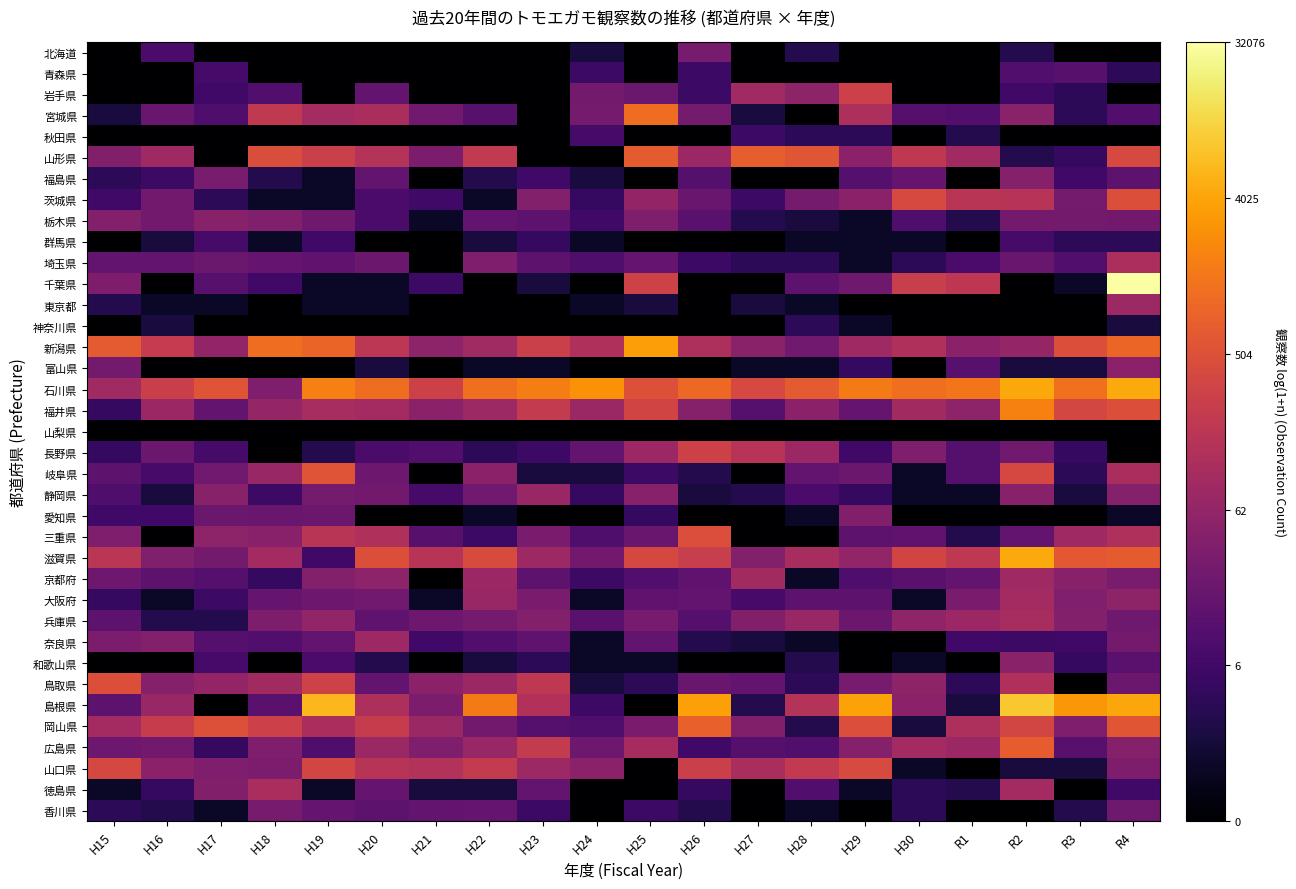

Reading right to left, extract all data points from this chart.

北海道: R4=0.0	R3=0.0	R2=1.4	R1=0.0	H30=0.0	H29=0.0	H28=1.4	H27=0.0	H26=3.4	H25=0.0	H24=1.1	H23=0.0	H22=0.0	H21=0.0	H20=0.0	H19=0.0	H18=0.0	H17=0.0	H16=2.3	H15=0.0
青森県: R4=1.6	R3=2.6	R2=2.5	R1=0.0	H30=0.0	H29=0.0	H28=0.0	H27=0.0	H26=1.9	H25=0.0	H24=1.9	H23=0.0	H22=0.0	H21=0.0	H20=0.0	H19=0.0	H18=0.0	H17=2.2	H16=0.0	H15=0.0
岩手県: R4=0.0	R3=1.6	R2=2.1	R1=0.0	H30=0.0	H29=5.6	H28=4.0	H27=4.5	H26=1.9	H25=3.1	H24=3.3	H23=0.0	H22=0.0	H21=0.0	H20=2.9	H19=0.0	H18=2.5	H17=2.1	H16=0.0	H15=0.0
宮城県: R4=2.5	R3=1.6	R2=3.9	R1=2.5	H30=2.6	H29=4.8	H28=0.0	H27=1.1	H26=3.4	H25=7.0	H24=3.4	H23=0.0	H22=2.6	H21=3.3	H20=4.7	H19=4.6	H18=5.3	H17=2.4	H16=3.0	H15=1.1
秋田県: R4=0.0	R3=0.0	R2=0.0	R1=1.4	H30=0.0	H29=1.6	H28=1.6	H27=1.9	H26=0.0	H25=0.0	H24=2.2	H23=0.0	H22=0.0	H21=0.0	H20=0.0	H19=0.0	H18=0.0	H17=0.0	H16=0.0	H15=0.0
山形県: R4=6.0	R3=1.8	R2=1.4	R1=4.5	H30=5.3	H29=4.0	H28=6.4	H27=6.6	H26=4.4	H25=6.5	H24=0.0	H23=0.0	H22=5.4	H21=3.6	H20=5.0	H19=5.6	H18=6.1	H17=0.0	H16=4.4	H15=3.7
福島県: R4=2.8	R3=2.1	R2=3.8	R1=0.0	H30=3.0	H29=2.6	H28=0.0	H27=0.0	H26=2.6	H25=0.0	H24=1.1	H23=2.1	H22=1.4	H21=0.0	H20=2.9	H19=0.7	H18=1.4	H17=3.5	H16=1.9	H15=1.6
茨城県: R4=6.2	R3=3.4	R2=5.1	R1=5.1	H30=6.0	H29=4.0	H28=3.4	H27=1.9	H26=3.0	H25=4.2	H24=1.8	H23=3.7	H22=0.7	H21=2.1	H20=2.3	H19=0.7	H18=0.7	H17=1.6	H16=3.3	H15=2.1
栃木県: R4=3.3	R3=3.3	R2=3.3	R1=1.4	H30=2.4	H29=0.7	H28=1.1	H27=1.4	H26=2.7	H25=3.6	H24=2.1	H23=2.8	H22=2.9	H21=0.7	H20=2.3	H19=3.2	H18=3.7	H17=3.8	H16=3.3	H15=3.7
群馬県: R4=1.6	R3=1.6	R2=2.2	R1=0.0	H30=0.7	H29=0.7	H28=0.7	H27=0.0	H26=0.0	H25=0.0	H24=0.7	H23=1.8	H22=1.1	H21=0.0	H20=0.0	H19=2.1	H18=0.7	H17=2.2	H16=1.1	H15=0.0
埼玉県: R4=4.7	R3=2.5	R2=3.0	R1=2.3	H30=1.6	H29=0.7	H28=1.6	H27=1.6	H26=1.9	H25=3.0	H24=2.4	H23=2.8	H22=3.6	H21=0.0	H20=3.1	H19=2.8	H18=3.0	H17=3.1	H16=2.9	H15=2.9
千葉県: R4=10.4	R3=0.7	R2=0.0	R1=5.3	H30=5.5	H29=3.2	H28=2.8	H27=0.0	H26=0.0	H25=5.7	H24=0.0	H23=1.1	H22=0.0	H21=1.9	H20=0.7	H19=0.7	H18=2.1	H17=2.6	H16=0.0	H15=3.6
東京都: R4=4.4	R3=0.0	R2=0.0	R1=0.0	H30=0.0	H29=0.0	H28=0.7	H27=1.1	H26=0.0	H25=1.1	H24=0.7	H23=0.0	H22=0.0	H21=0.0	H20=0.7	H19=0.7	H18=0.0	H17=0.7	H16=0.7	H15=1.4
神奈川県: R4=1.1	R3=0.0	R2=0.0	R1=0.0	H30=0.0	H29=0.7	H28=1.6	H27=0.0	H26=0.0	H25=0.0	H24=0.0	H23=0.0	H22=0.0	H21=0.0	H20=0.0	H19=0.0	H18=0.0	H17=0.0	H16=1.1	H15=0.0
新潟県: R4=6.8	R3=6.2	R2=4.2	R1=4.0	H30=4.9	H29=4.4	H28=3.3	H27=3.9	H26=4.8	H25=8.2	H24=4.8	H23=5.6	H22=4.5	H21=4.0	H20=5.2	H19=6.8	H18=7.0	H17=4.1	H16=5.4	H15=6.5
富山県: R4=3.9	R3=1.1	R2=1.1	R1=2.6	H30=0.0	H29=1.8	H28=0.7	H27=0.7	H26=0.0	H25=0.0	H24=0.0	H23=0.7	H22=0.7	H21=0.0	H20=1.1	H19=0.0	H18=0.0	H17=0.0	H16=0.0	H15=3.3
石川県: R4=8.4	R3=7.1	R2=8.4	R1=7.2	H30=7.1	H29=7.4	H28=6.5	H27=6.0	H26=6.9	H25=6.2	H24=7.9	H23=7.5	H22=7.1	H21=5.7	H20=7.0	H19=7.5	H18=3.6	H17=6.4	H16=5.6	H15=4.5
福井県: R4=6.2	R3=5.9	R2=7.5	R1=4.0	H30=4.5	H29=3.0	H28=3.9	H27=2.6	H26=3.8	H25=5.8	H24=4.3	H23=5.4	H22=4.4	H21=4.0	H20=4.6	H19=4.7	H18=4.2	H17=2.9	H16=4.3	H15=1.8
山梨県: R4=0.0	R3=0.0	R2=0.0	R1=0.0	H30=0.0	H29=0.0	H28=0.0	H27=0.0	H26=0.0	H25=0.0	H24=0.0	H23=0.0	H22=0.0	H21=0.0	H20=0.0	H19=0.0	H18=0.0	H17=0.0	H16=0.0	H15=0.0
長野県: R4=0.0	R3=1.8	R2=3.3	R1=2.6	H30=3.6	H29=2.1	H28=4.4	H27=5.1	H26=5.7	H25=4.4	H24=2.9	H23=1.9	H22=1.6	H21=2.5	H20=2.3	H19=1.4	H18=0.0	H17=2.2	H16=3.1	H15=1.8
岐阜県: R4=4.7	R3=1.6	R2=5.9	R1=2.6	H30=0.7	H29=3.1	H28=2.9	H27=0.0	H26=1.4	H25=1.9	H24=1.1	H23=1.1	H22=4.0	H21=0.0	H20=3.2	H19=6.4	H18=4.3	H17=3.3	H16=2.2	H15=2.8
静岡県: R4=3.8	R3=1.1	R2=3.8	R1=0.7	H30=0.7	H29=1.8	H28=2.3	H27=1.4	H26=1.1	H25=3.8	H24=1.8	H23=4.3	H22=3.3	H21=2.2	H20=3.3	H19=3.4	H18=1.9	H17=3.8	H16=1.1	H15=2.4
愛知県: R4=0.7	R3=0.0	R2=0.0	R1=0.0	H30=0.0	H29=3.7	H28=0.7	H27=0.0	H26=0.0	H25=1.8	H24=0.0	H23=0.0	H22=0.7	H21=0.0	H20=0.0	H19=3.1	H18=3.0	H17=3.1	H16=2.1	H15=2.1
三重県: R4=4.8	R3=4.4	R2=2.9	R1=1.4	H30=2.8	H29=2.8	H28=0.0	H27=0.0	H26=6.1	H25=3.0	H24=2.4	H23=3.5	H22=1.9	H21=2.6	H20=4.9	H19=5.1	H18=3.9	H17=4.0	H16=0.0	H15=3.6
滋賀県: R4=6.6	R3=6.5	R2=8.4	R1=5.3	H30=5.8	H29=4.1	H28=4.7	H27=3.8	H26=5.5	H25=6.0	H24=3.3	H23=4.4	H22=6.1	H21=5.1	H20=6.2	H19=2.1	H18=4.5	H17=3.3	H16=3.7	H15=5.2
京都府: R4=3.5	R3=3.8	R2=4.4	R1=2.9	H30=2.7	H29=2.4	H28=0.7	H27=4.5	H26=2.8	H25=2.5	H24=1.9	H23=2.8	H22=4.3	H21=0.0	H20=4.0	H19=3.8	H18=1.8	H17=2.6	H16=2.8	H15=3.2
大阪府: R4=4.0	R3=3.7	R2=4.6	R1=3.5	H30=0.7	H29=2.8	H28=2.8	H27=2.2	H26=2.9	H25=2.8	H24=0.7	H23=3.5	H22=4.3	H21=0.7	H20=3.3	H19=3.2	H18=3.0	H17=1.9	H16=0.7	H15=1.8
兵庫県: R4=3.2	R3=3.8	R2=4.7	R1=4.4	H30=4.1	H29=3.1	H28=4.3	H27=3.7	H26=2.6	H25=3.4	H24=2.7	H23=3.7	H22=3.4	H21=3.2	H20=2.8	H19=4.1	H18=3.6	H17=1.4	H16=1.4	H15=2.8
奈良県: R4=3.3	R3=2.1	R2=1.9	R1=2.1	H30=0.0	H29=0.0	H28=0.7	H27=1.1	H26=1.4	H25=2.9	H24=0.7	H23=2.8	H22=2.5	H21=2.1	H20=4.4	H19=2.9	H18=2.5	H17=2.6	H16=3.7	H15=3.5
和歌山県: R4=2.7	R3=1.8	R2=3.9	R1=0.0	H30=0.7	H29=0.0	H28=1.4	H27=0.0	H26=0.0	H25=0.7	H24=0.7	H23=1.6	H22=1.1	H21=0.0	H20=1.4	H19=2.3	H18=0.0	H17=2.2	H16=0.0	H15=0.0
鳥取県: R4=3.1	R3=0.0	R2=4.9	R1=1.6	H30=4.0	H29=3.4	H28=1.6	H27=2.9	H26=3.0	H25=1.6	H24=1.1	H23=5.3	H22=4.3	H21=4.0	H20=2.9	H19=5.7	H18=4.5	H17=4.1	H16=3.8	H15=6.2
島根県: R4=8.3	R3=8.0	R2=9.0	R1=1.1	H30=4.0	H29=8.2	H28=5.0	H27=1.4	H26=8.2	H25=0.0	H24=1.9	H23=4.9	H22=7.3	H21=3.5	H20=4.8	H19=8.7	H18=2.7	H17=0.0	H16=4.3	H15=2.8
岡山県: R4=6.4	R3=3.6	R2=5.9	R1=4.8	H30=1.1	H29=6.1	H28=1.4	H27=3.7	H26=6.7	H25=3.5	H24=2.4	H23=2.6	H22=3.3	H21=4.3	H20=5.5	H19=4.7	H18=5.7	H17=6.2	H16=5.5	H15=4.6
広島県: R4=3.8	R3=2.6	R2=6.6	R1=4.3	H30=4.6	H29=3.8	H28=2.5	H27=2.6	H26=2.1	H25=4.6	H24=3.2	H23=5.4	H22=4.3	H21=3.6	H20=4.3	H19=2.4	H18=3.6	H17=1.8	H16=3.3	H15=3.2
山口県: R4=3.6	R3=1.1	R2=1.1	R1=0.0	H30=0.7	H29=6.0	H28=5.4	H27=4.7	H26=5.6	H25=0.0	H24=4.0	H23=4.4	H22=5.4	H21=5.0	H20=5.1	H19=5.9	H18=3.5	H17=3.6	H16=3.9	H15=5.9
徳島県: R4=2.1	R3=0.0	R2=4.6	R1=1.4	H30=1.6	H29=0.7	H28=2.5	H27=0.0	H26=1.8	H25=0.0	H24=0.0	H23=2.9	H22=1.1	H21=1.1	H20=3.0	H19=0.7	H18=4.7	H17=3.7	H16=1.8	H15=0.7
香川県: R4=3.2	R3=1.4	R2=0.0	R1=0.0	H30=1.6	H29=0.0	H28=0.7	H27=0.0	H26=1.4	H25=1.9	H24=0.0	H23=1.9	H22=3.0	H21=2.9	H20=2.8	H19=3.0	H18=3.4	H17=0.7	H16=1.4	H15=1.6